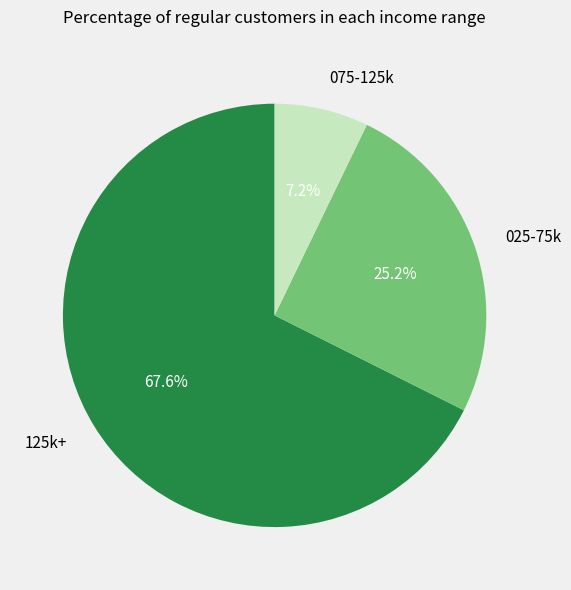

How many segments does this pie chart have?

3